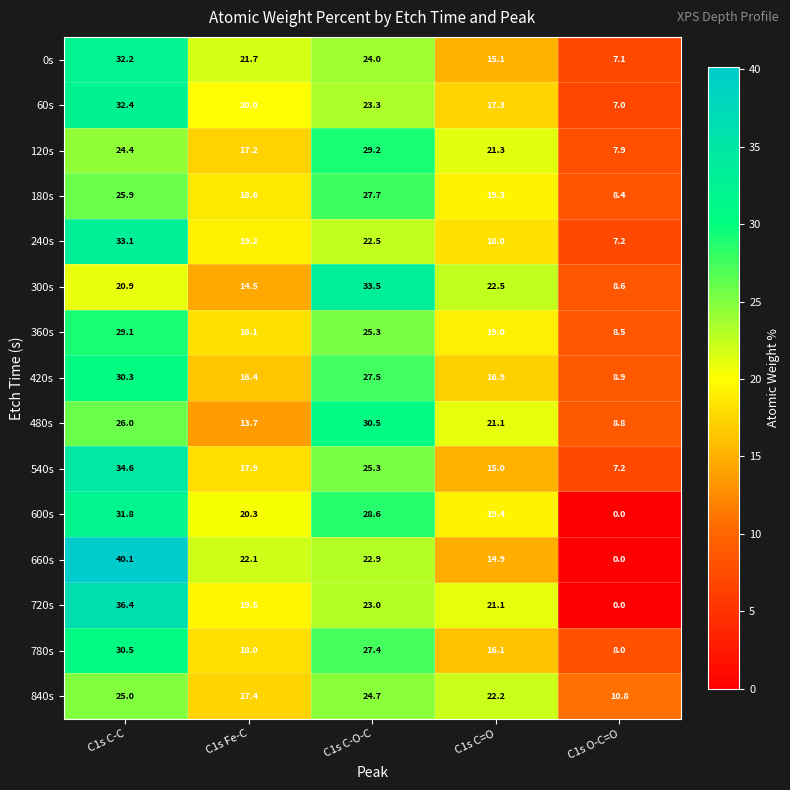

How many values in the 120s series exceed 21?

3